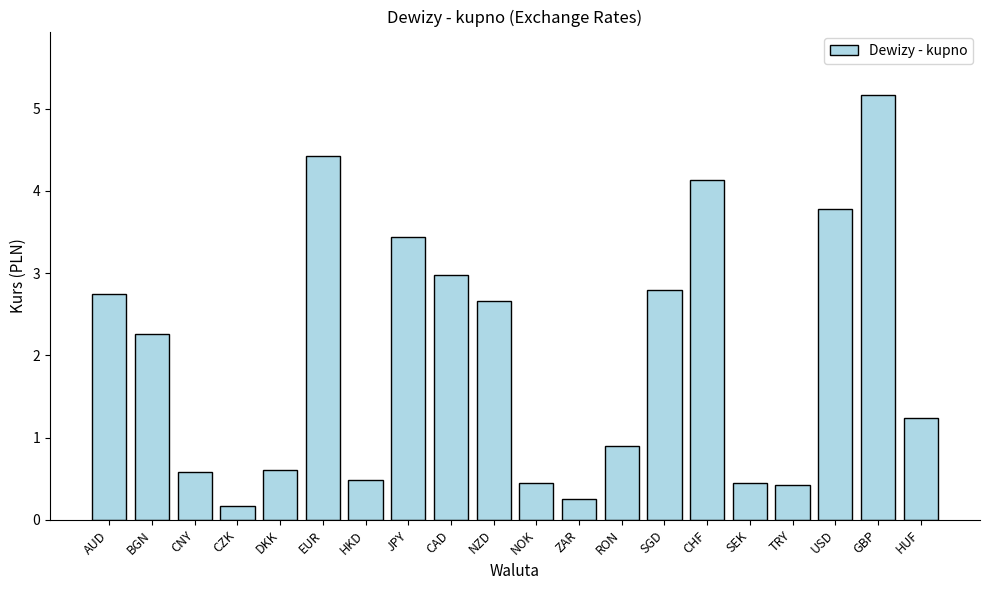

Between BGN and SEK, which is larger?

BGN